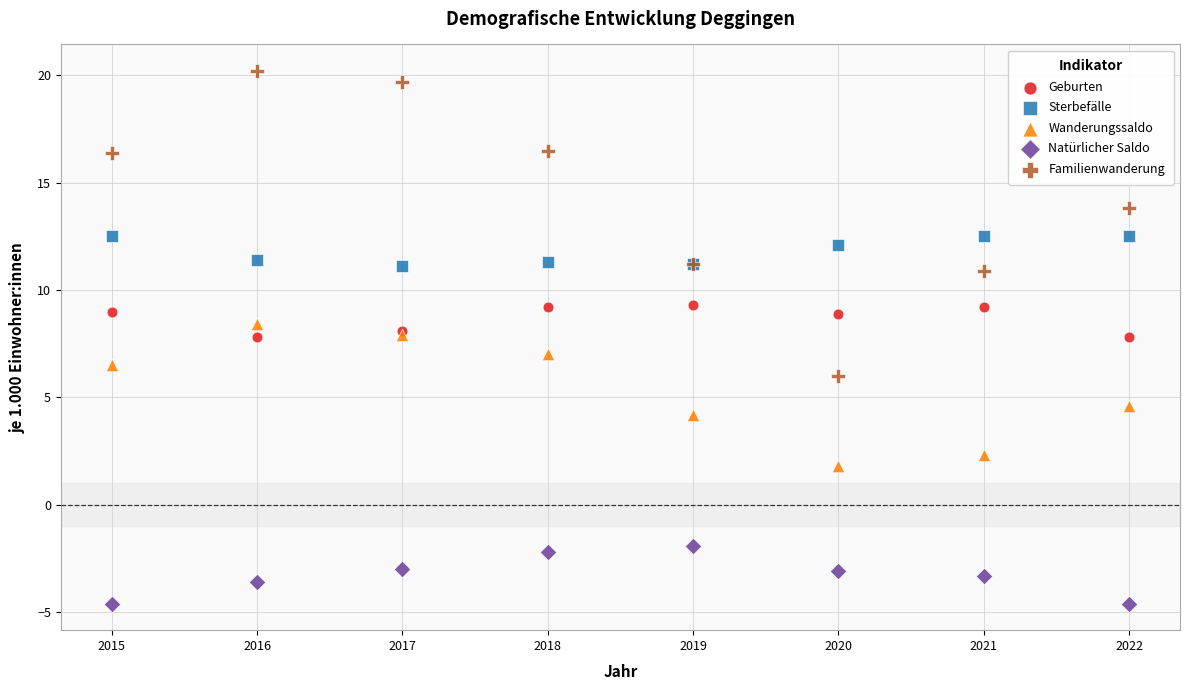

Which series reaches the minimum Y coordinate?

Natürlicher Saldo